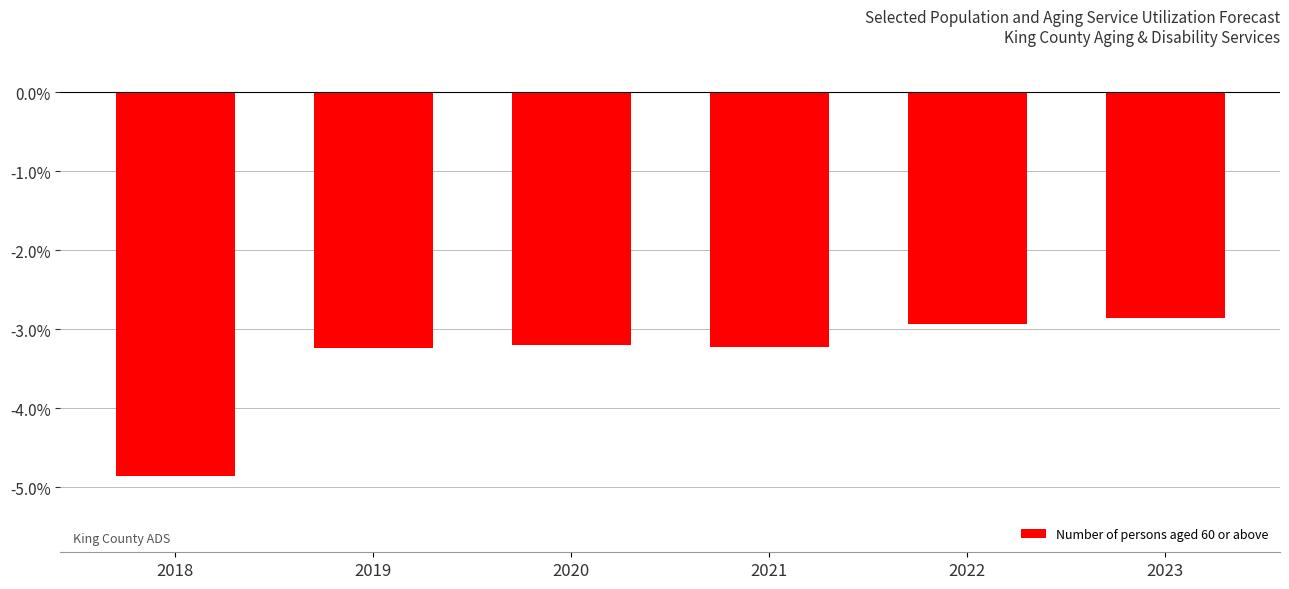

What is the greatest value displayed?

-2.9